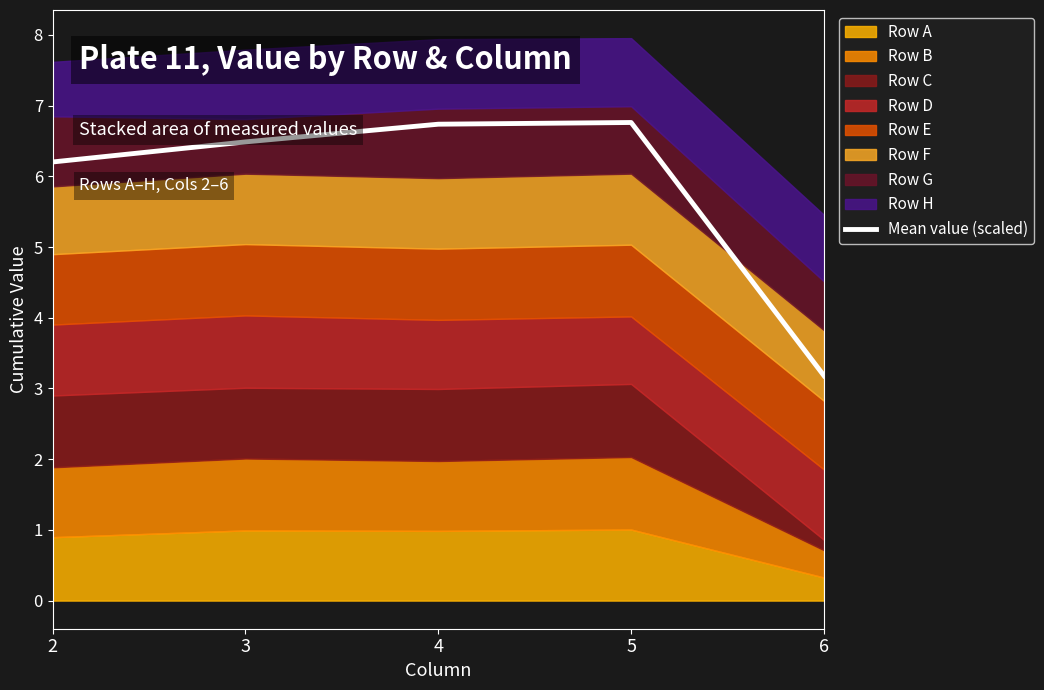

Where is the data nearest to the value 4?

6